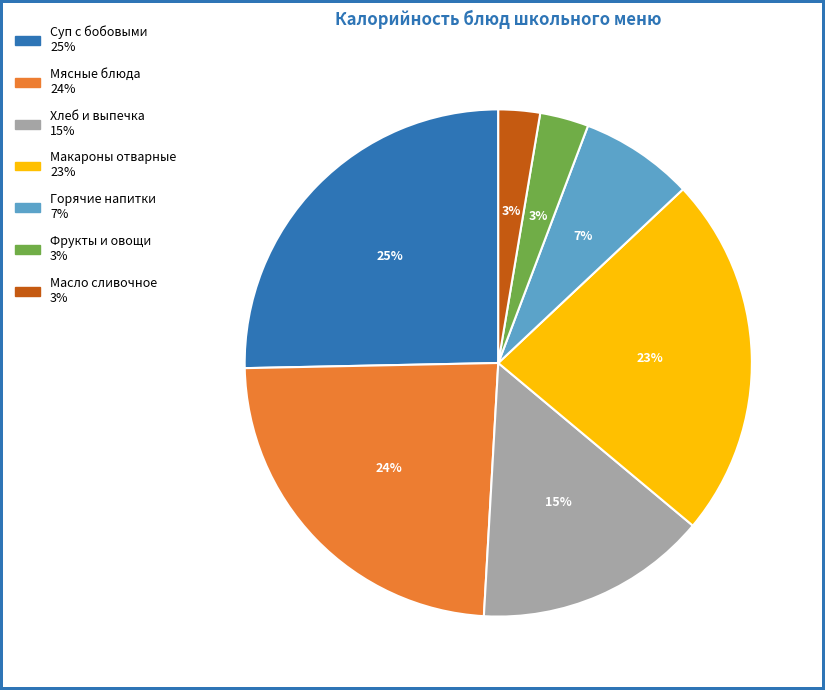

Does any single category account for the majority?

No